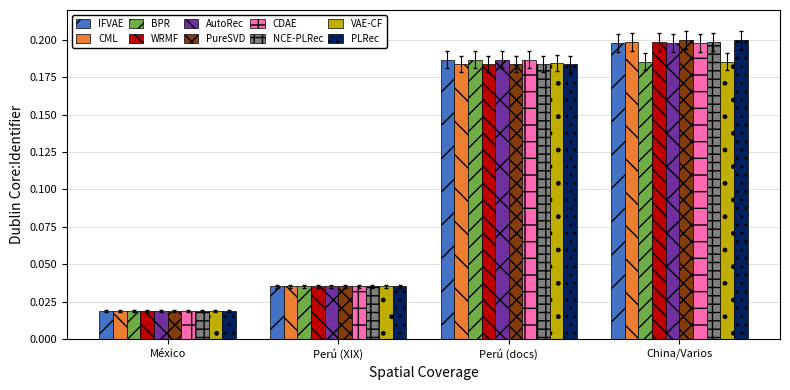

Which category has the highest value in the CML series?

China/Varios